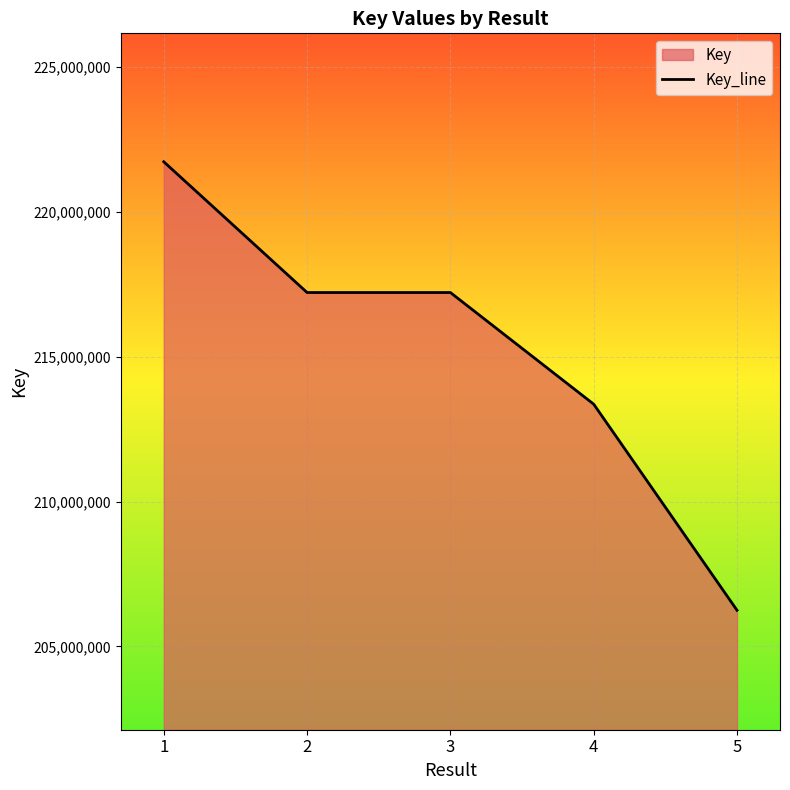

What is the sum of all values?

1075775617